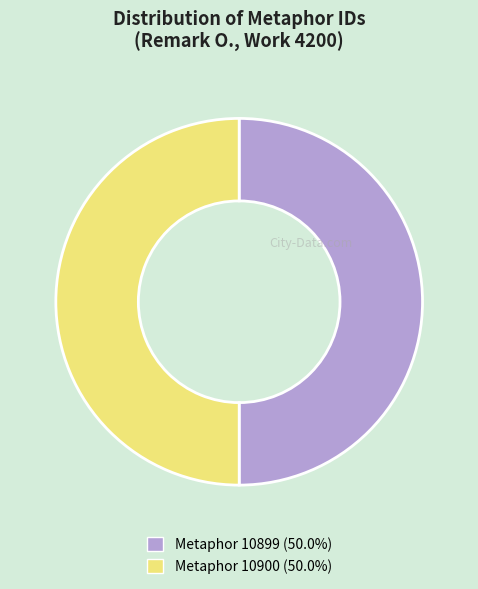

The Metaphor 10899 slice represents 50% of the pie. True or false?

True